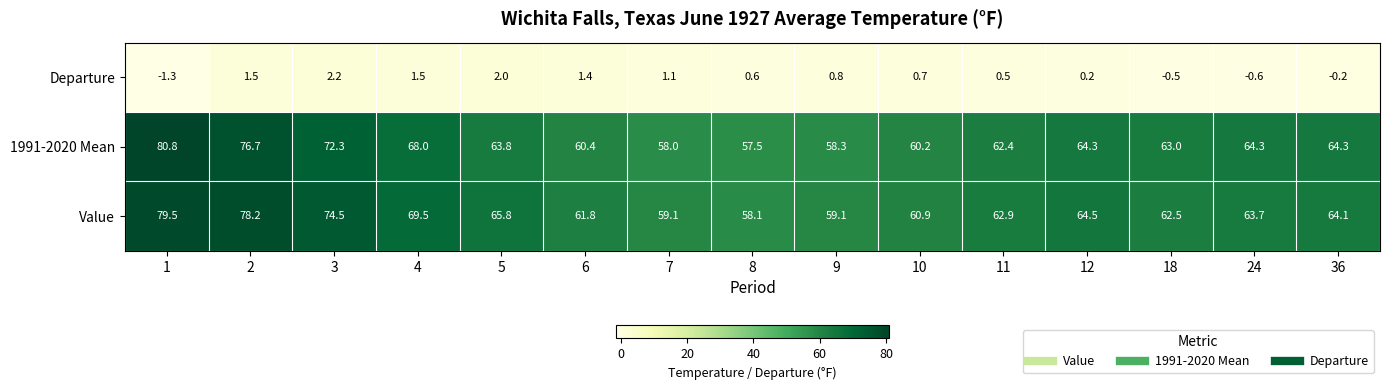

Rank the series at 7 from lowest to highest value.

Departure, 1991-2020 Mean, Value